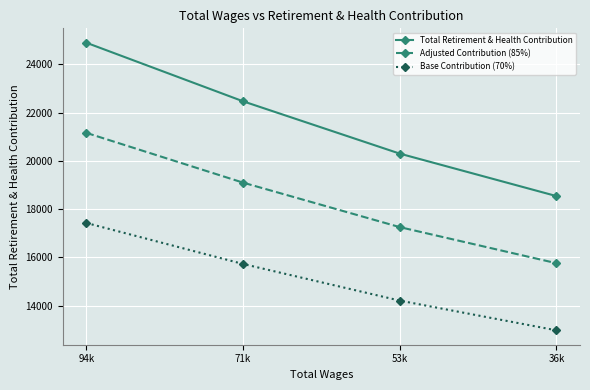

What is the sum of the Total Retirement & Health Contribution values at 94k and 36k?

43440.0